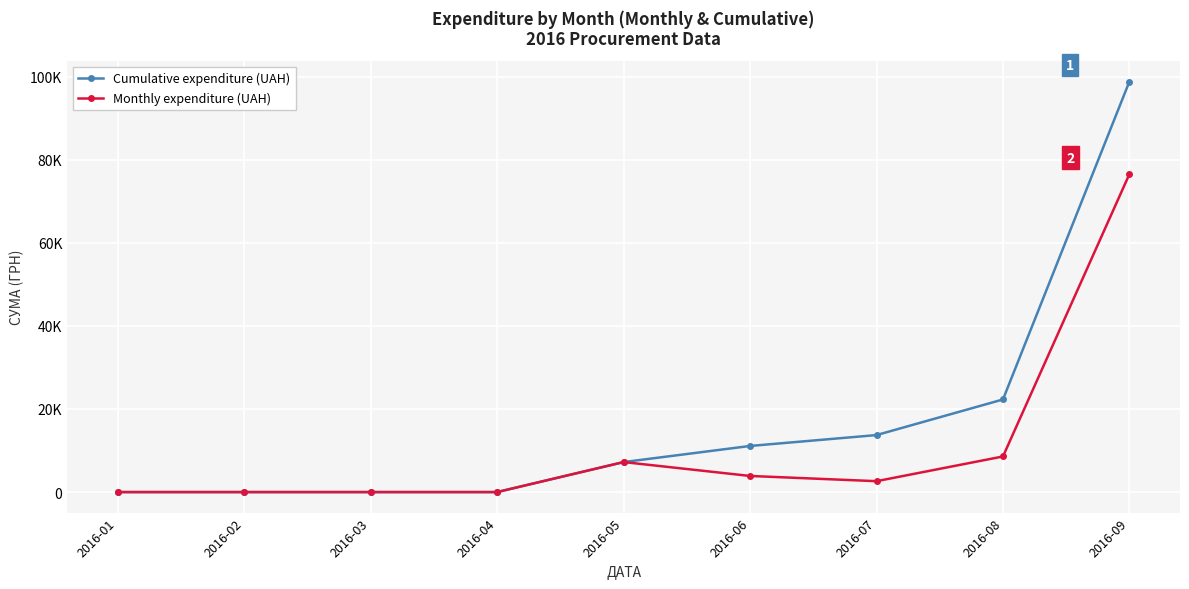

Does the chart have visible grid lines?

Yes